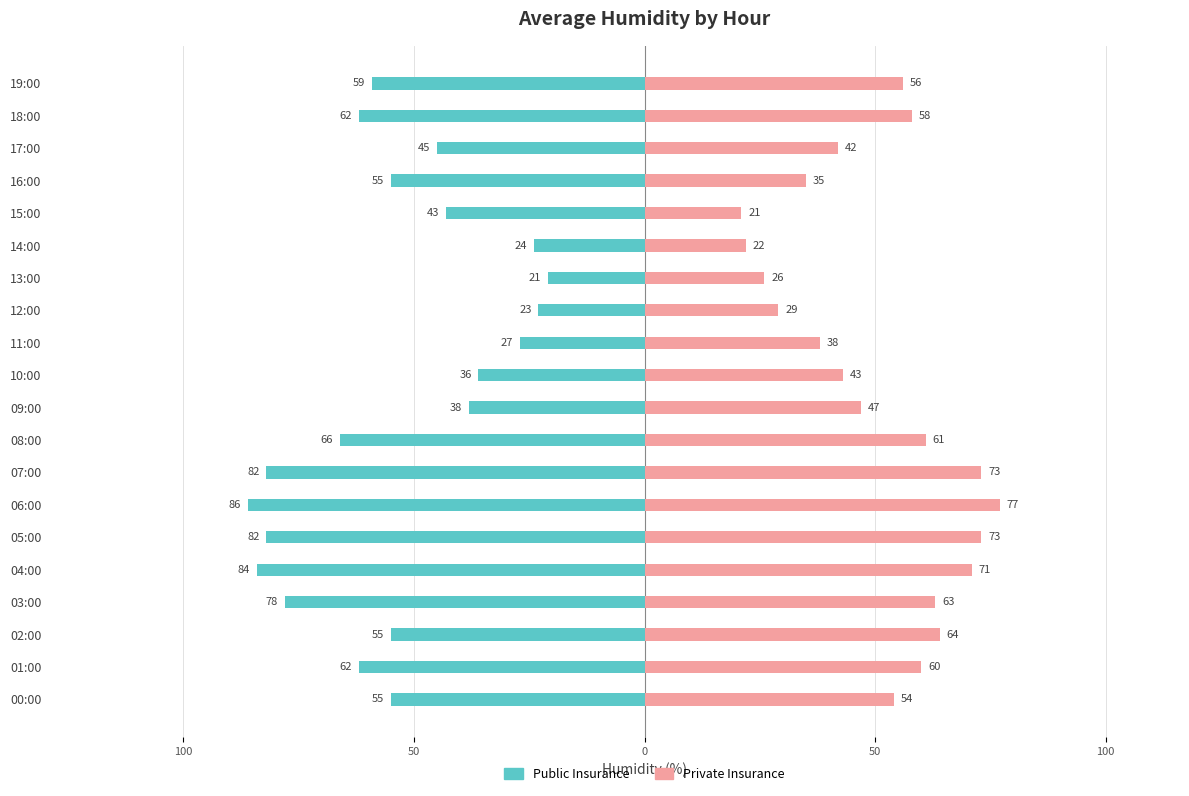

What is the difference between the maximum and second lowest values in the Public Insurance series?

63